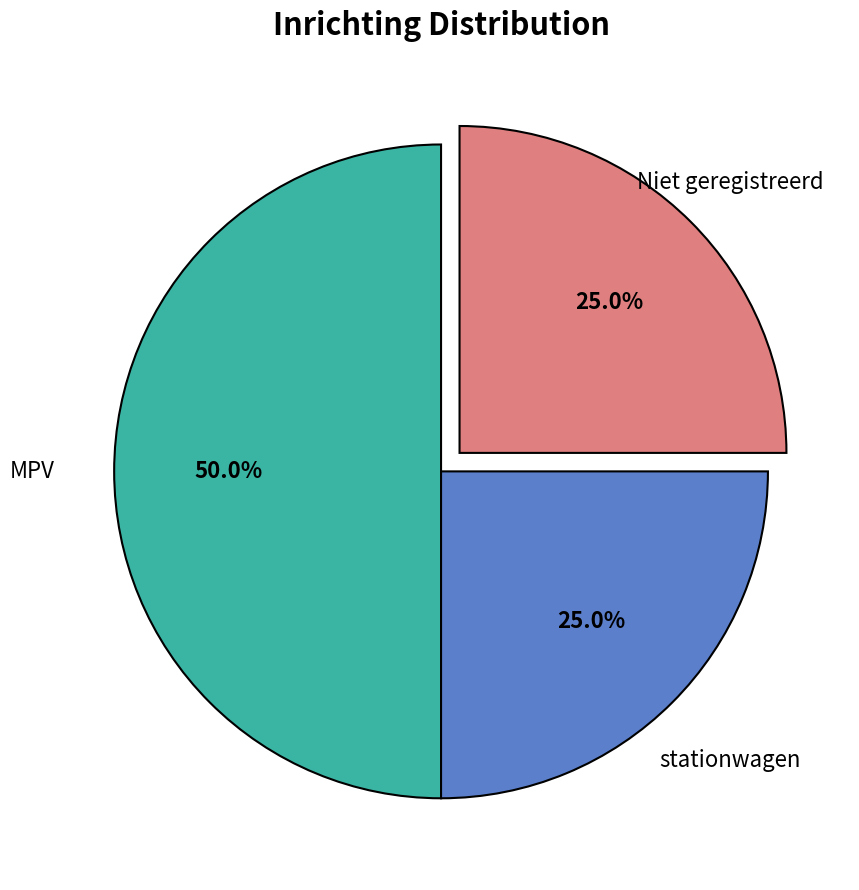

Which has a higher value, Niet geregistreerd or MPV?

MPV